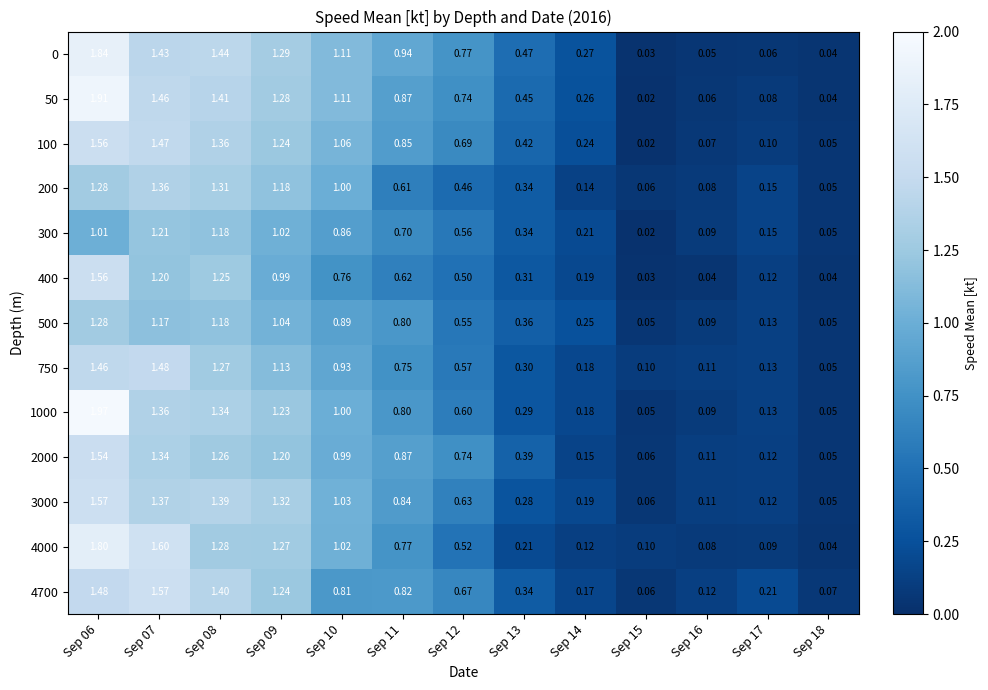

Is the value of 100 at Sep 07 greater than the value of 50 at Sep 11?

Yes